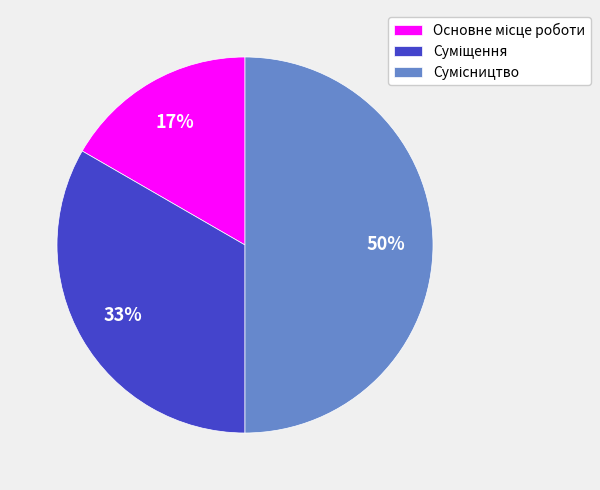

Count the number of slices in the pie.

3